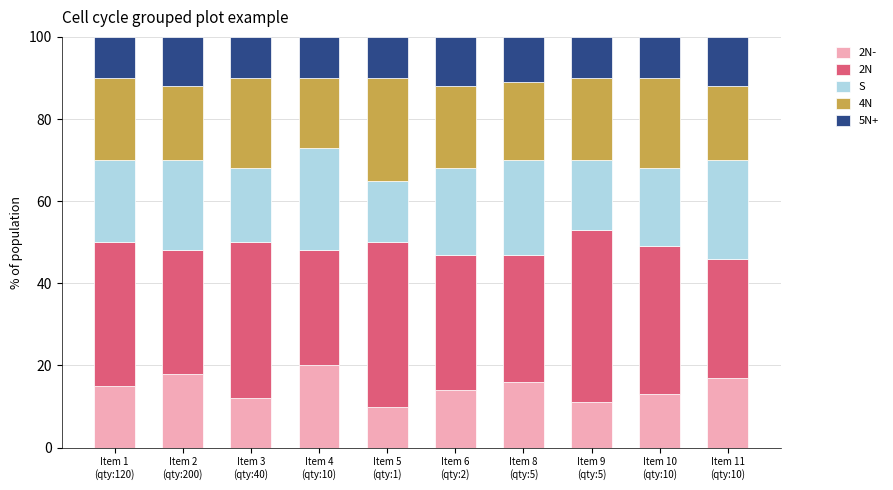

Are the bars grouped side by side (vs. stacked)?

No